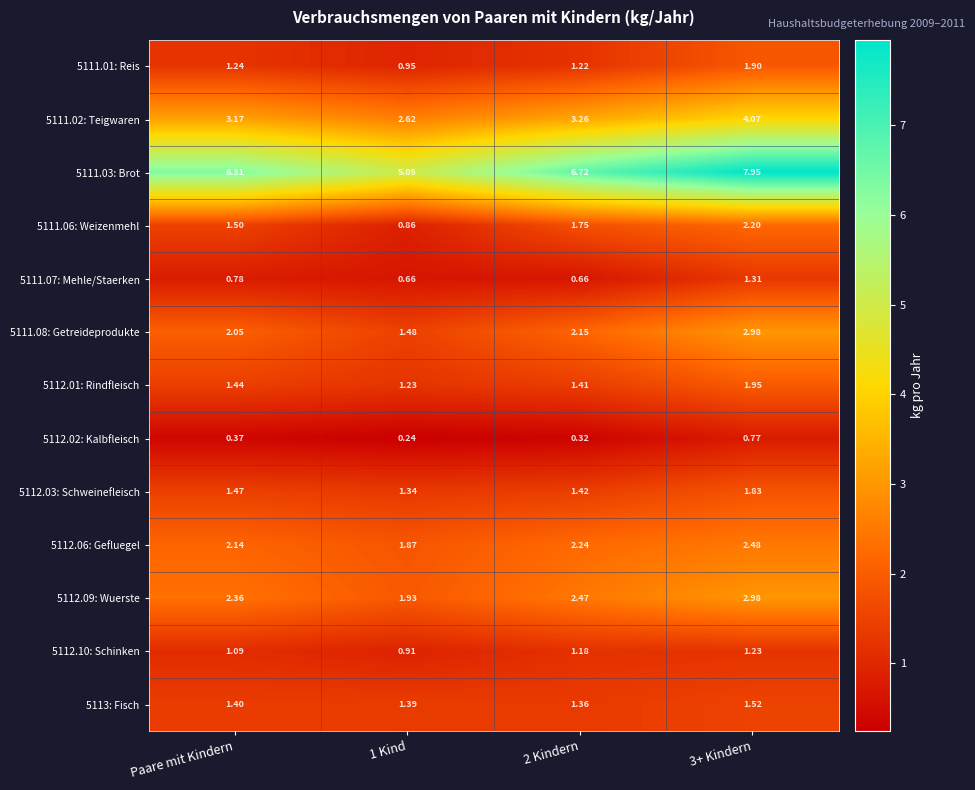

Is the value of 5111.07: Mehle/Staerken at 3+ Kindern greater than the value of 5111.03: Brot at 3+ Kindern?

No